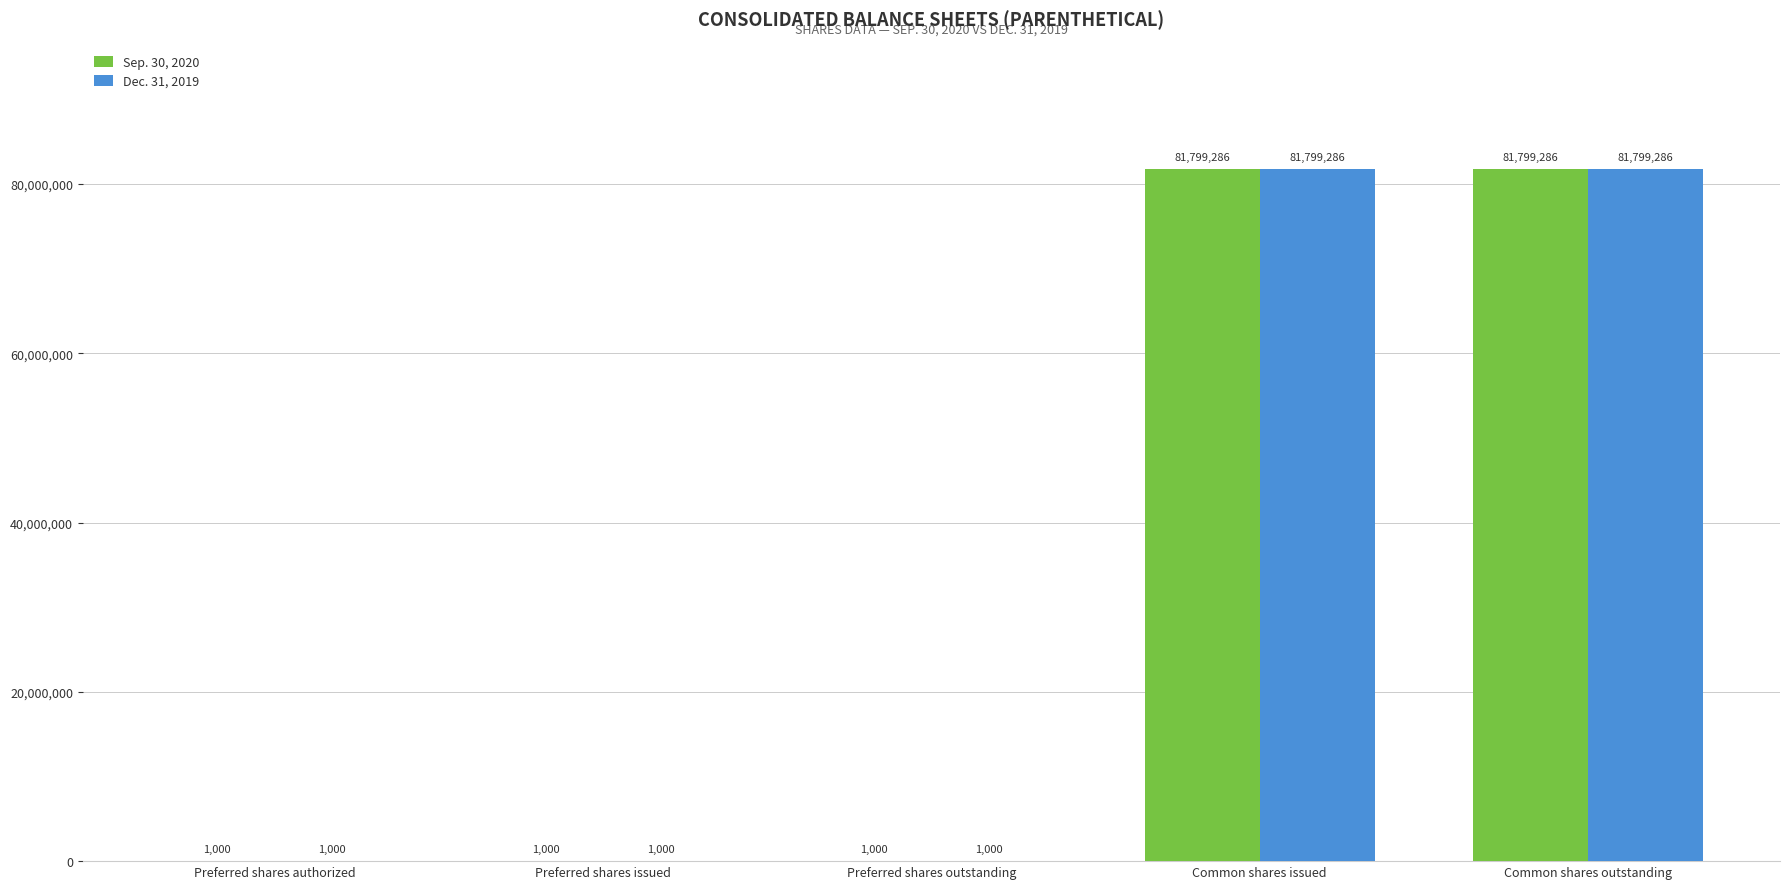

What is the total value across all series at Preferred shares outstanding?

2000